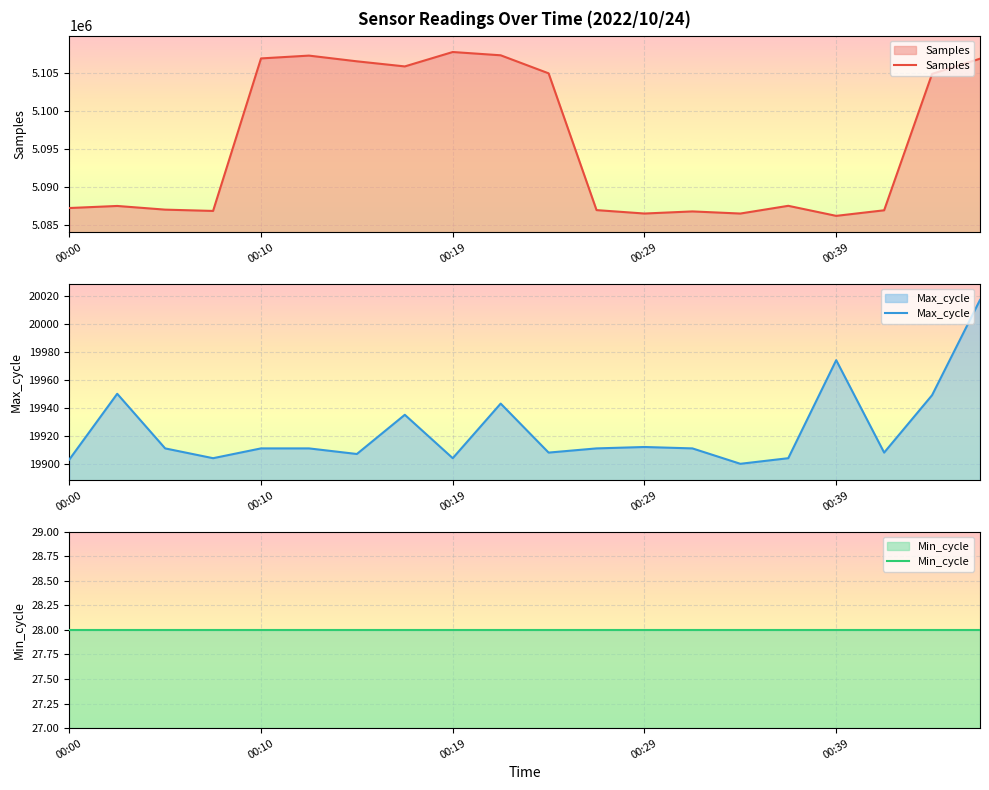

What is the smallest value displayed?

19900